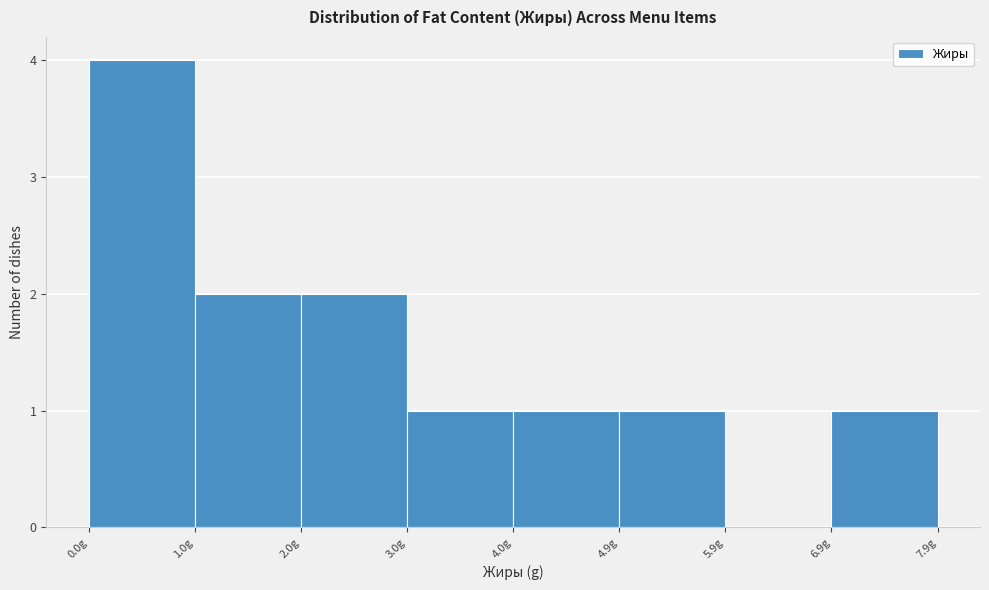

How tall is the bar that spans 6.9 to 7.9 on the x-axis? Neither the bar edges nor the heights are printed on the chart, so give them approximately, as read against the axes.

1